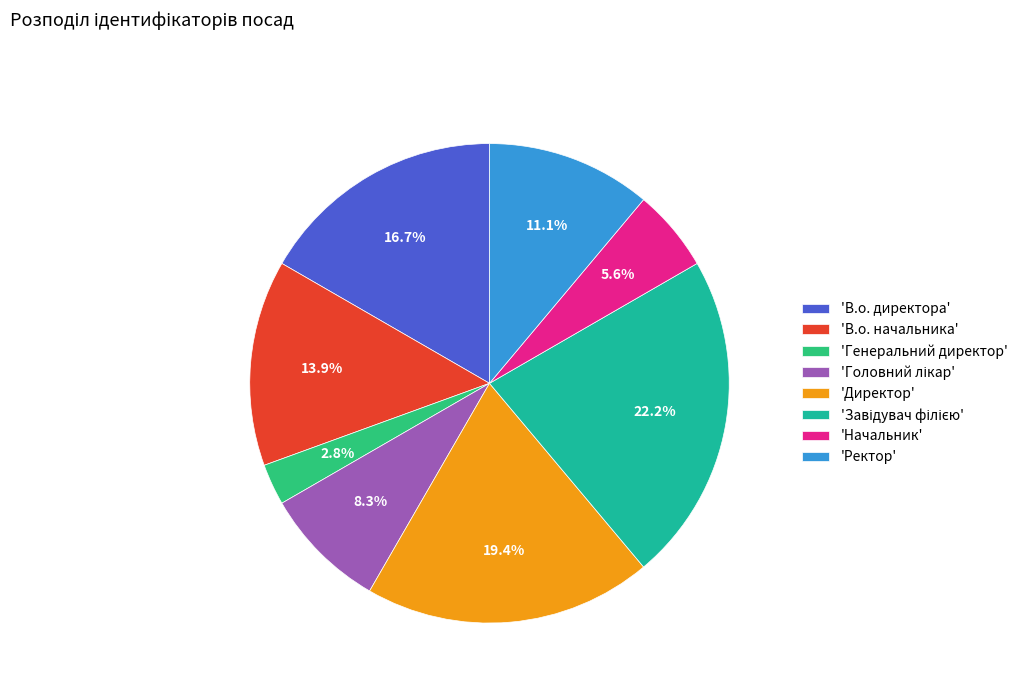

How many segments does this pie chart have?

8